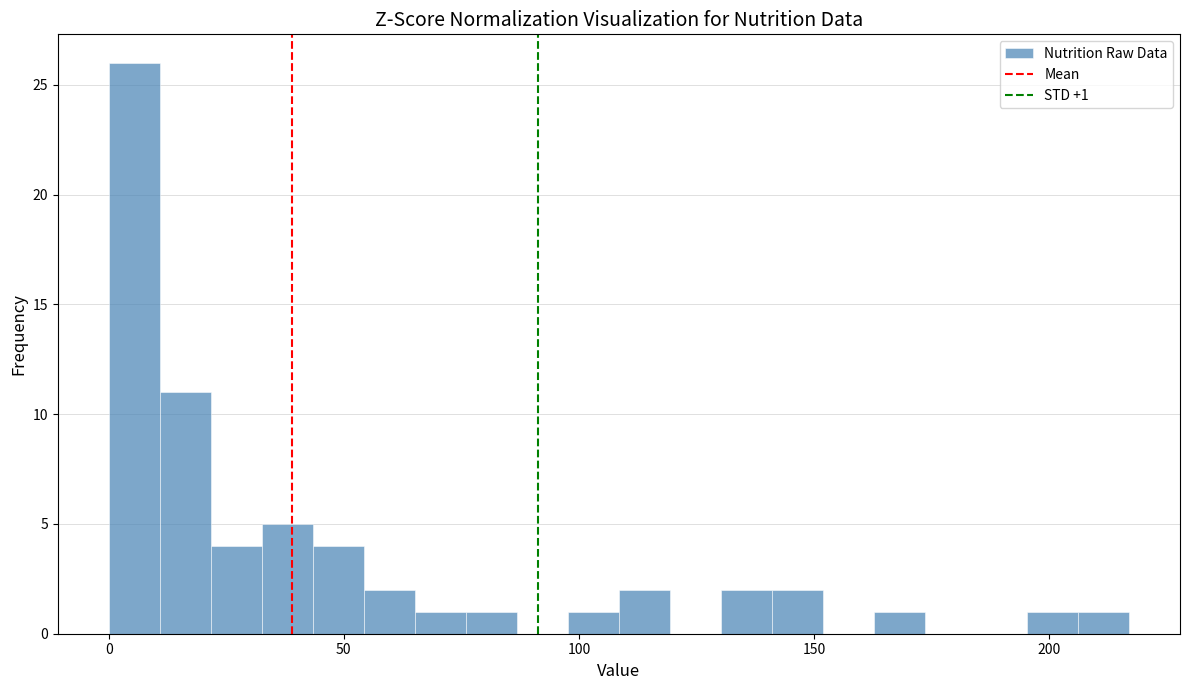

Read against the x-axis, roughly where is the centre of the tallest bar?

5